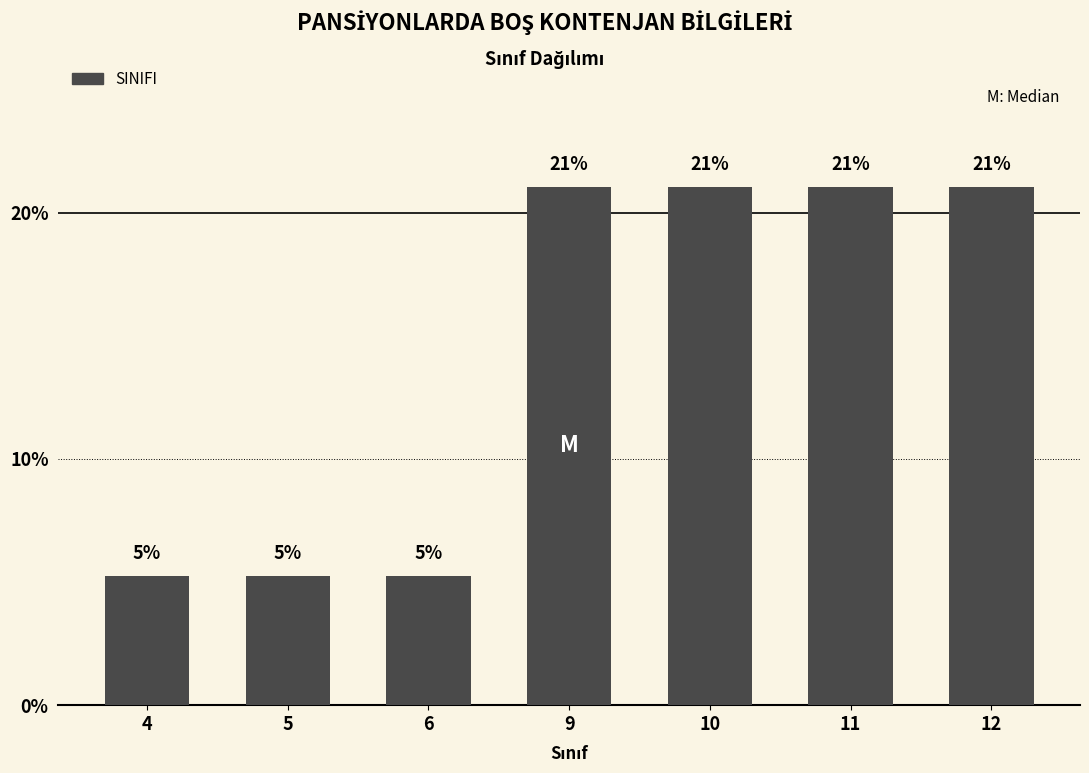

The value at 6 is 8.0. True or false?

False